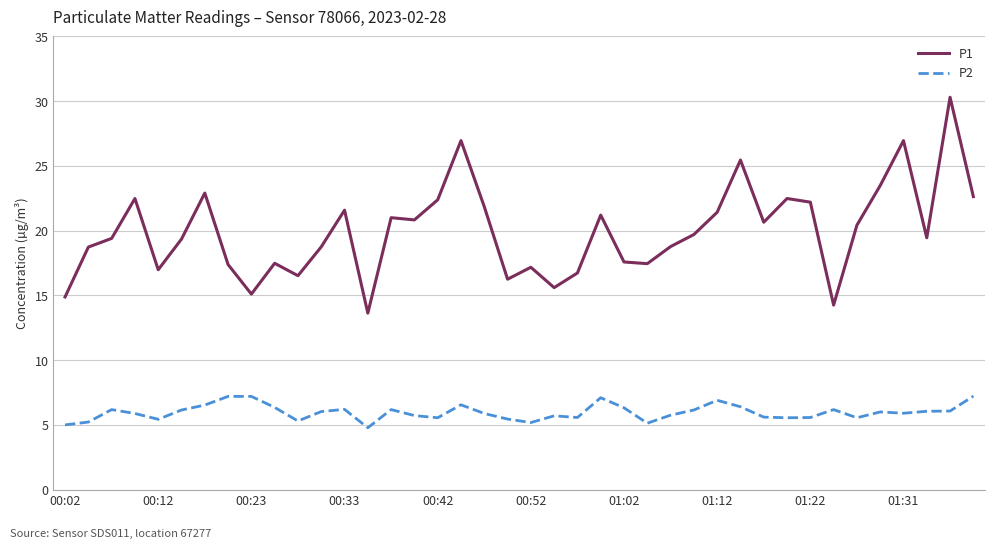

Which series has the largest total across all categories?

P1